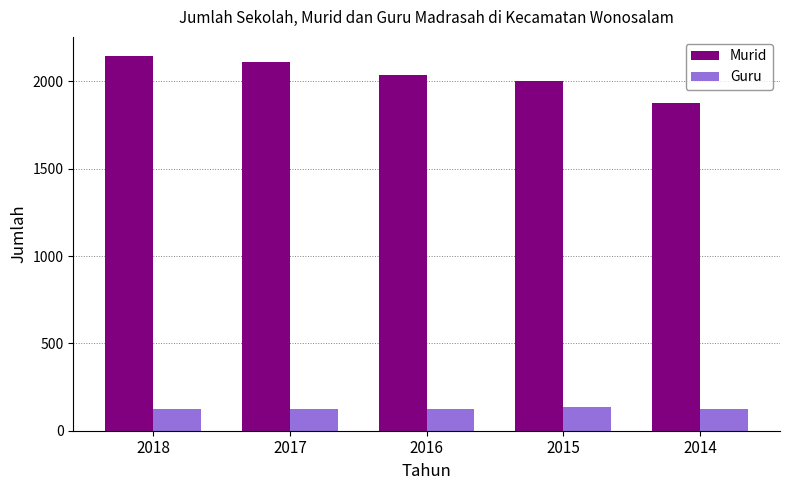

At how many categories does at least one series exceed 500?

5